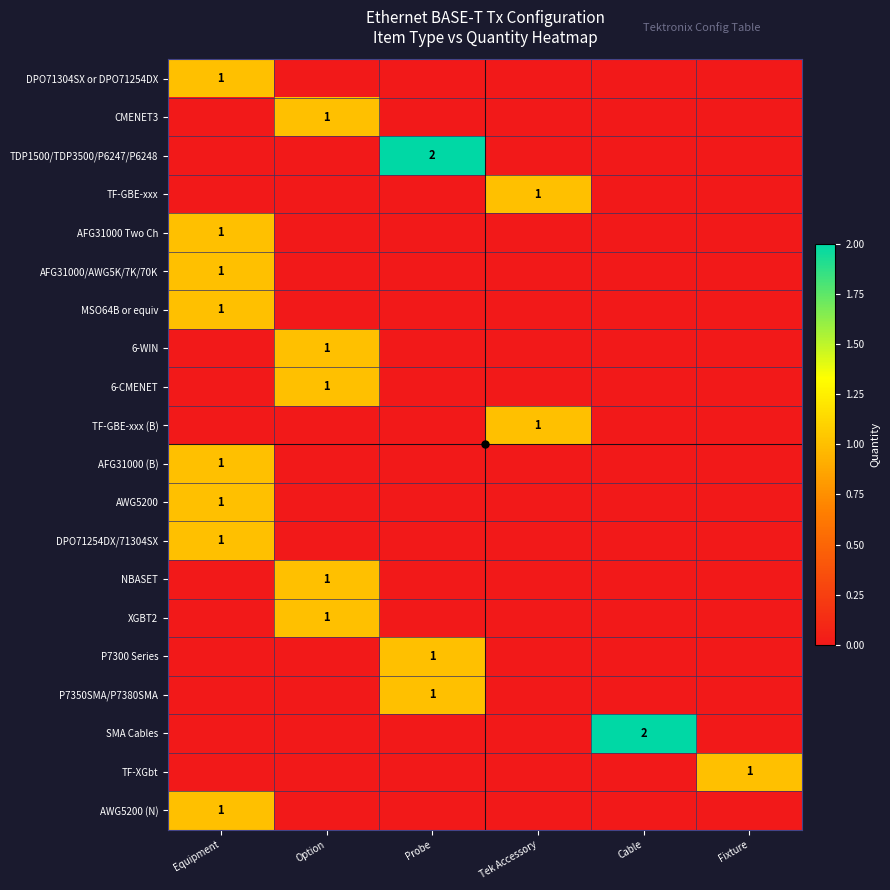

The value of SMA Cables at Cable is 3. True or false?

False